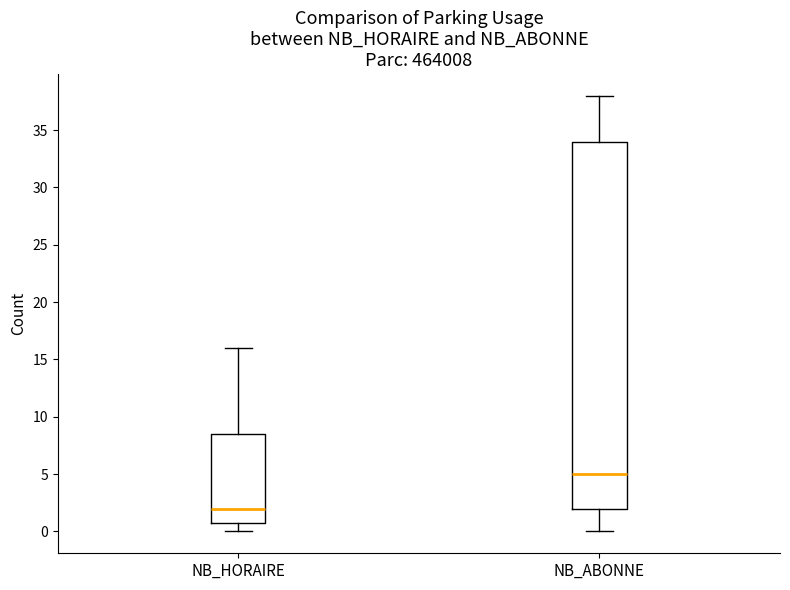

Where does the median line of the box for NB_ABONNE sit on the y-axis? The values are not printed on the chart, so give them approximately, as read against the axis.

5.0